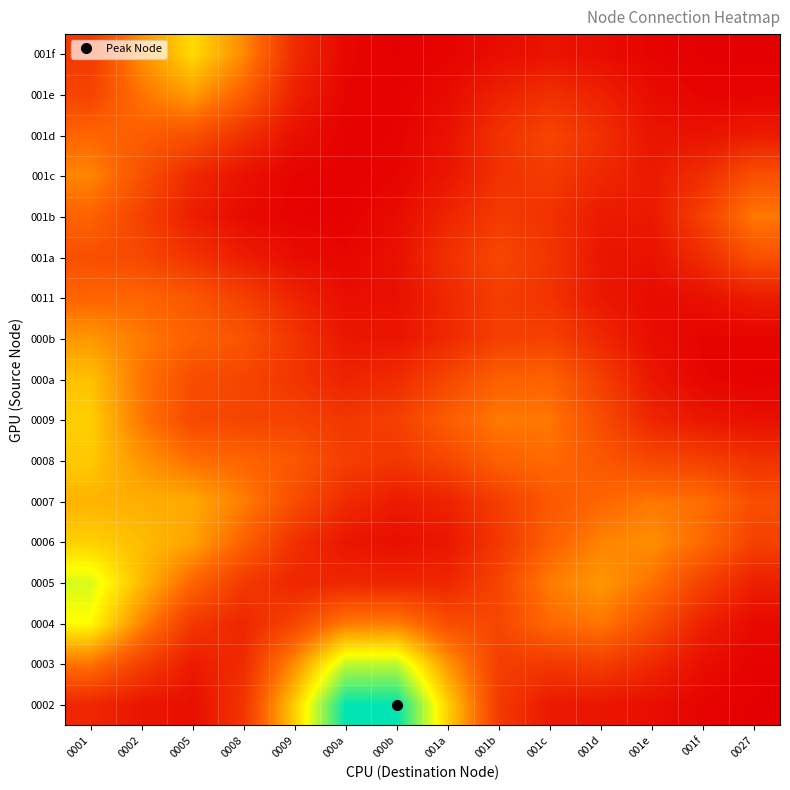

How many distinct data groups are displayed?

17